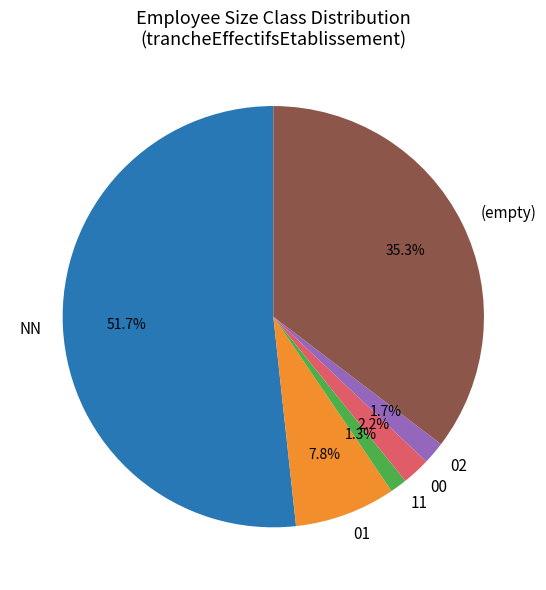

Is there a majority slice in this chart?

Yes